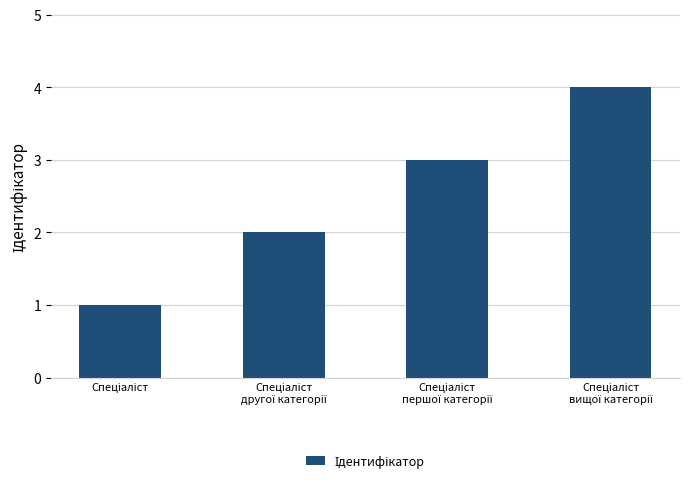

What is the maximum value shown in the chart?

4